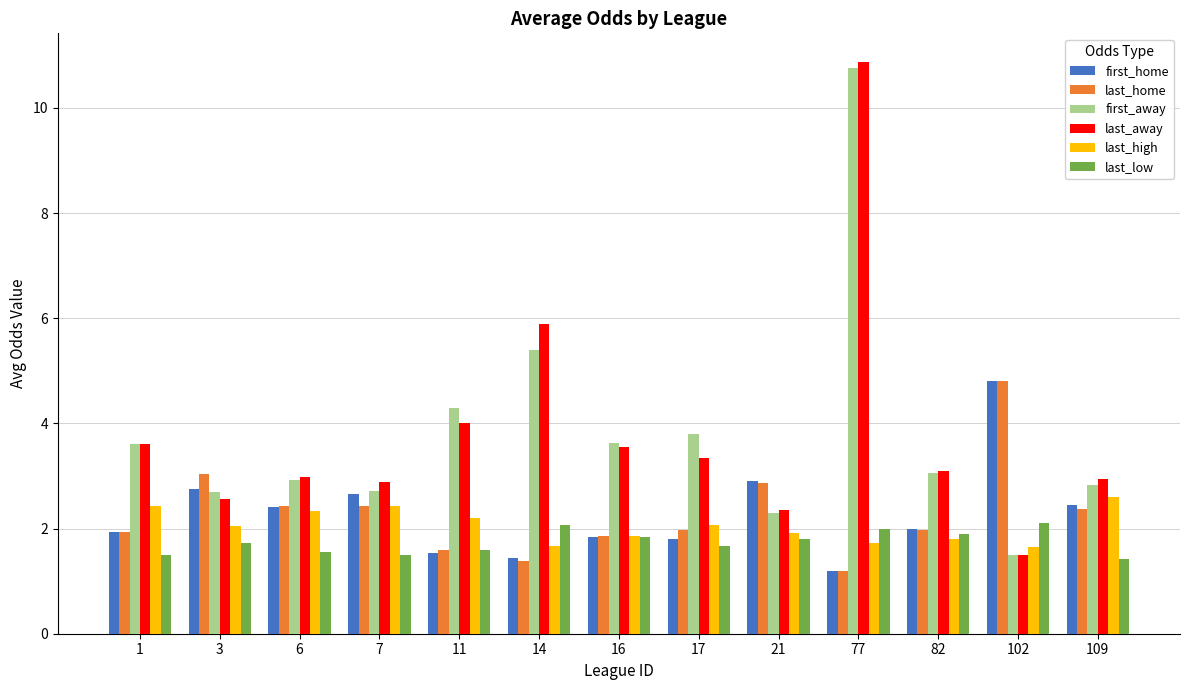

Is the value of first_home at 7 greater than the value of last_high at 6?

Yes